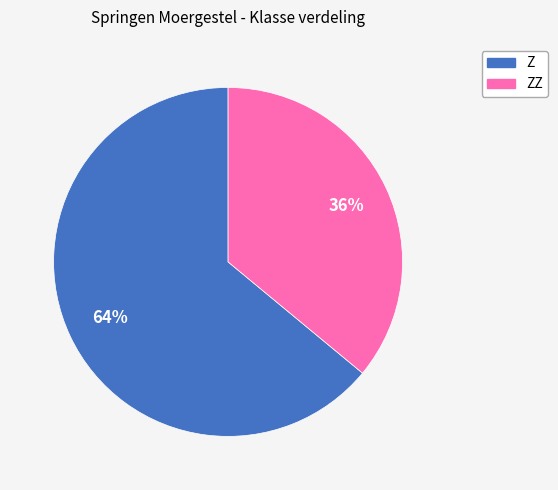

Is there any slice that represents more than half of the pie?

Yes